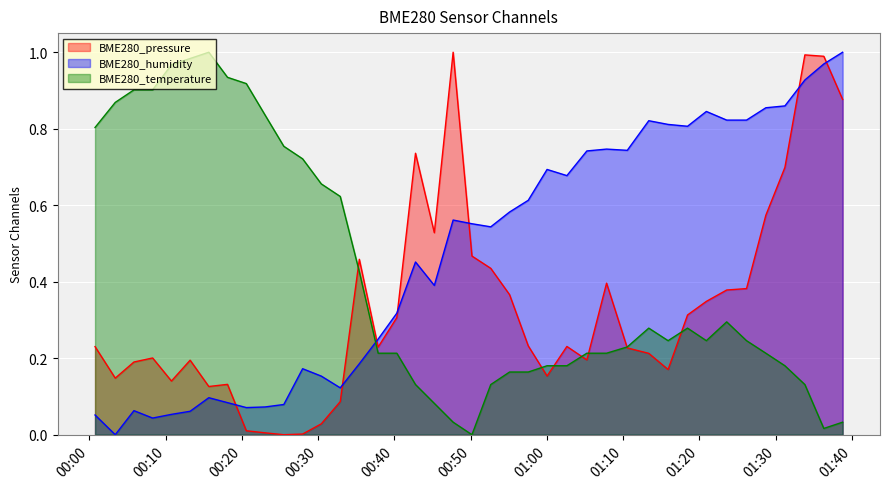

How many interior local valleys does the BME280_pressure series have?

9